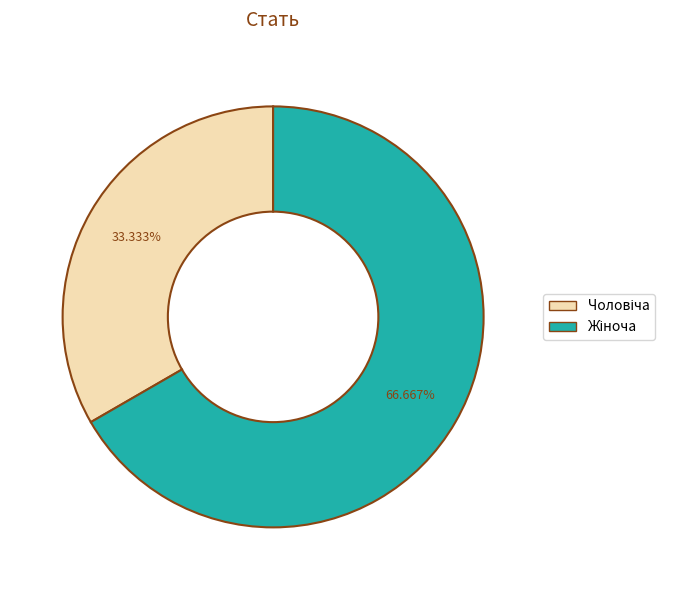

To the nearest percent, what is the difference between the Жіноча and Чоловіча slice percentages?

33%